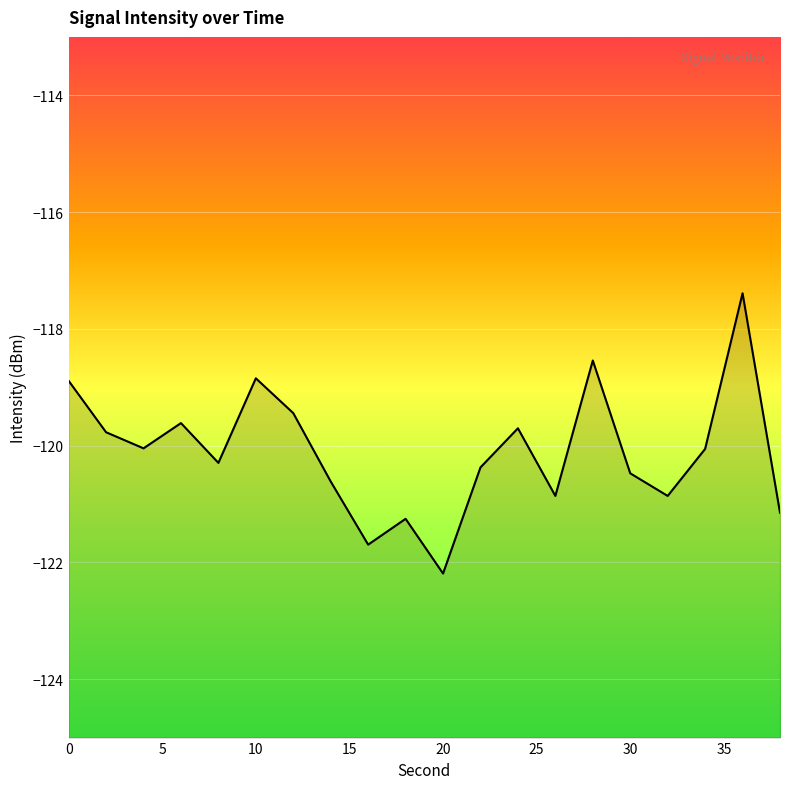

At which category does the chart reach its minimum across all series?

20